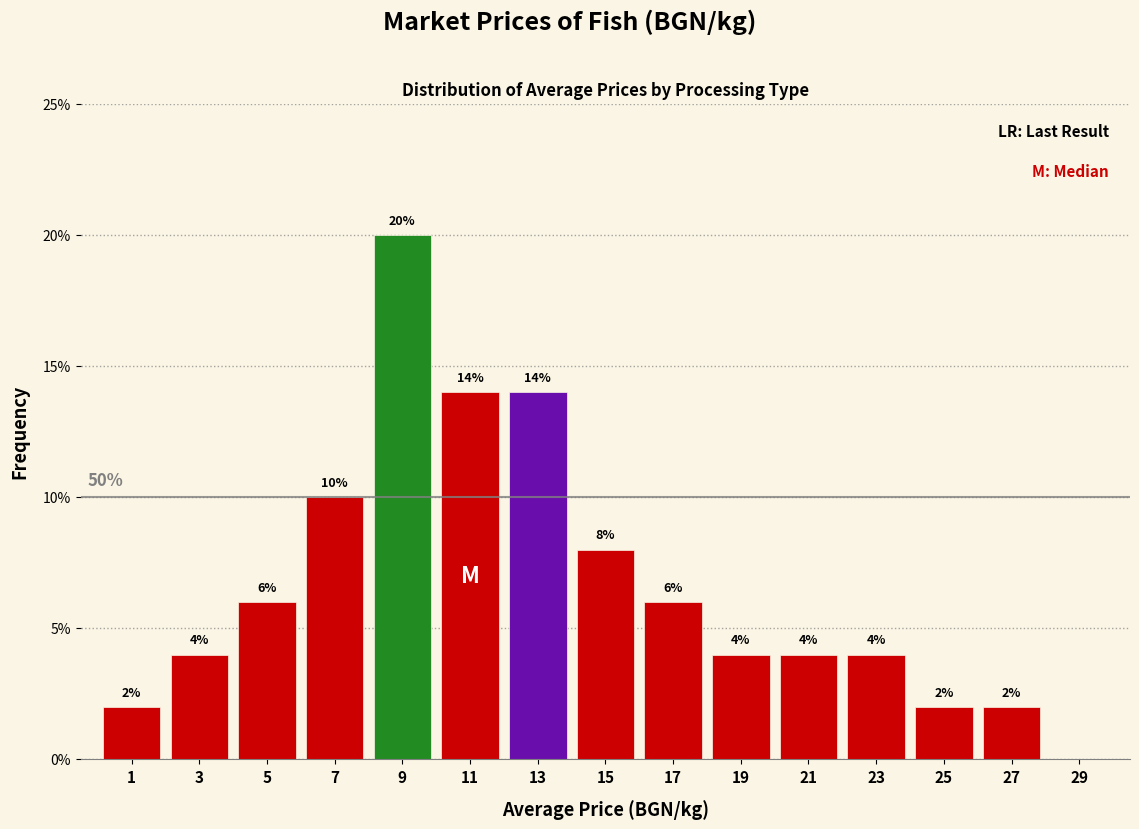

Reading right to left, transcribe all the data shown in this chart.

29=0.0	27=2.0	25=2.0	23=4.0	21=4.0	19=4.0	17=6.0	15=8.0	13=14.0	11=14.0	9=20.0	7=10.0	5=6.0	3=4.0	1=2.0